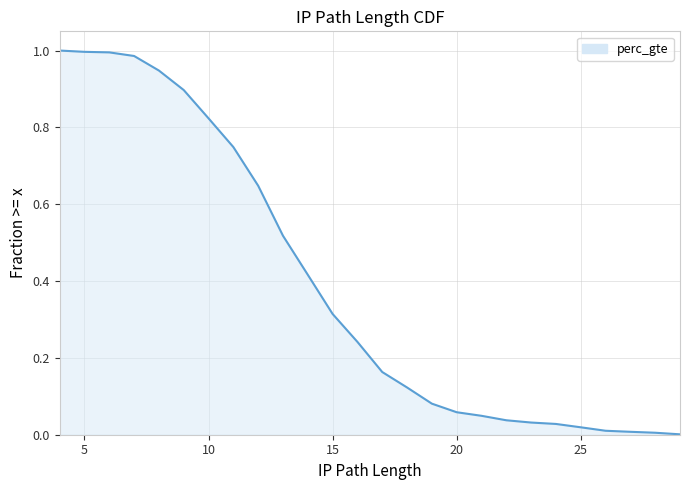

Is it true that the value at 13 is 0.1?

False